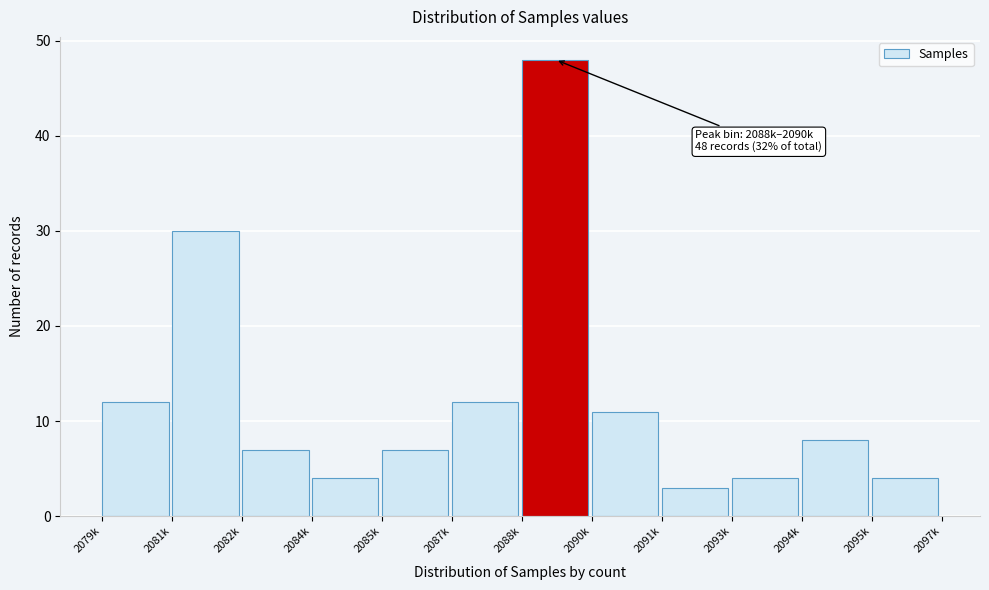

Reading left to right, list all the values displayed in this chart.

12	30	7	4	7	12	48	11	3	4	8	4